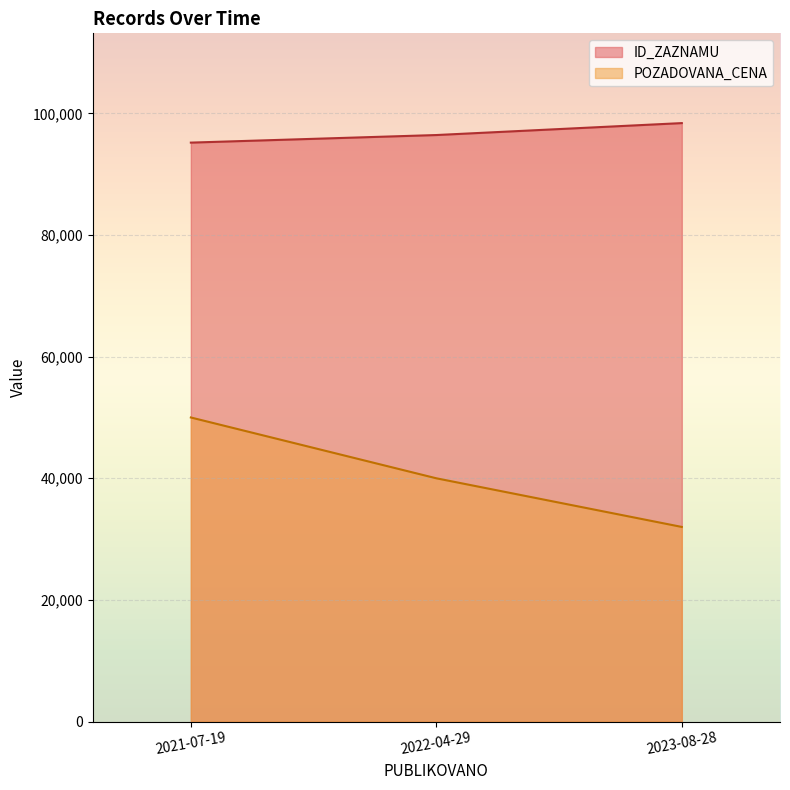

What value does the POZADOVANA_CENA series have at 2022-04-29, to the nearest 100?

40000